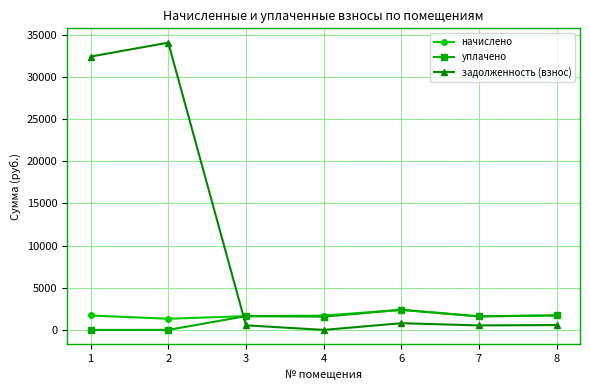

Where do начислено and задолженность (взнос) first cross each other?

2 and 3